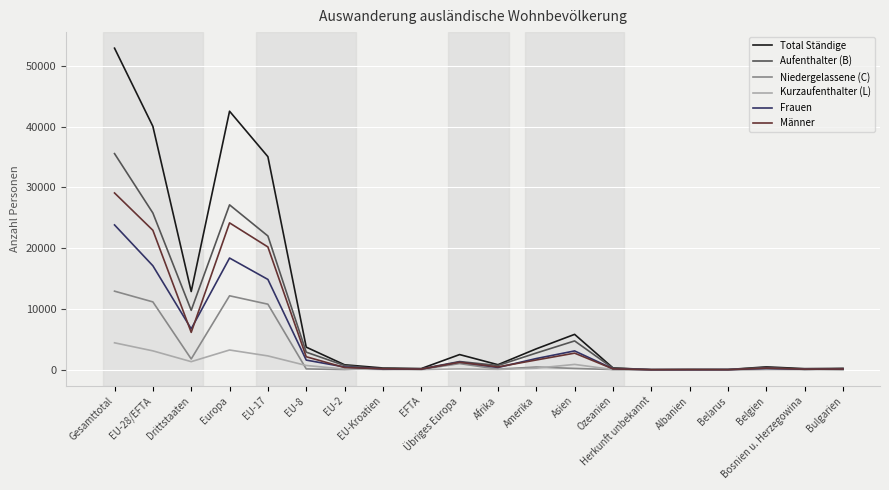

Which series has the largest range (max minus min)?

Total Ständige